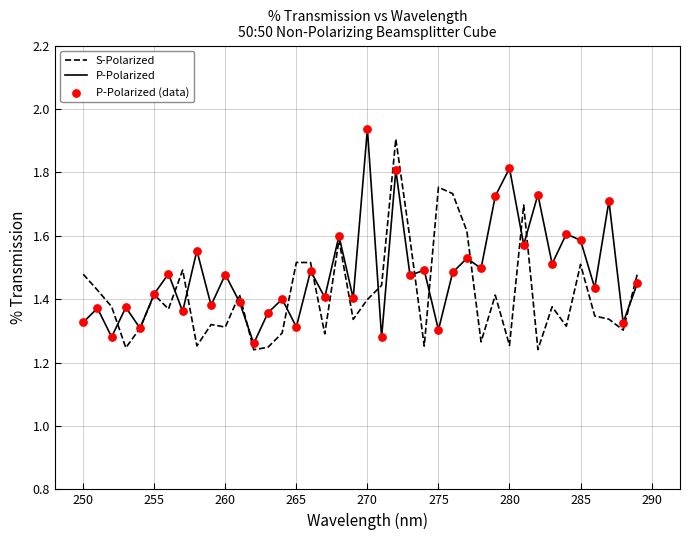

Which series has the largest total across all categories?

P-Polarized